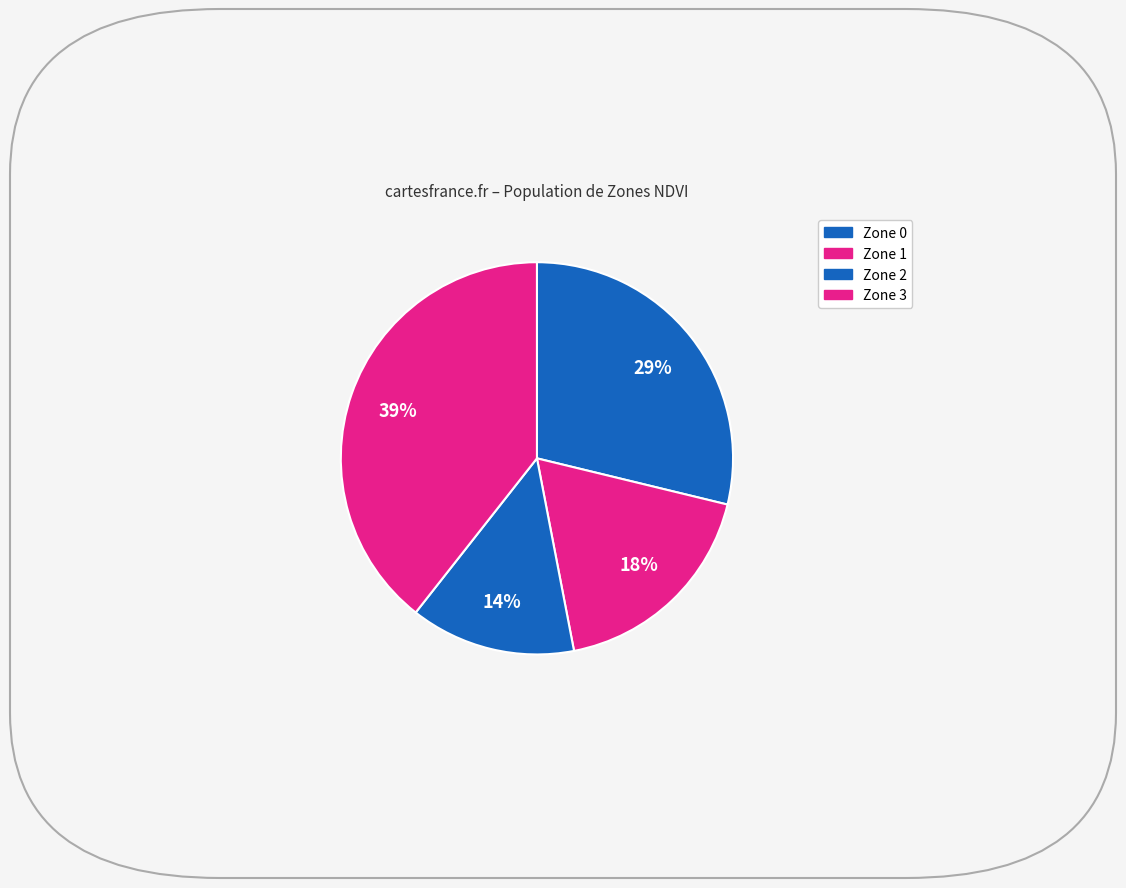

Is there a majority slice in this chart?

No